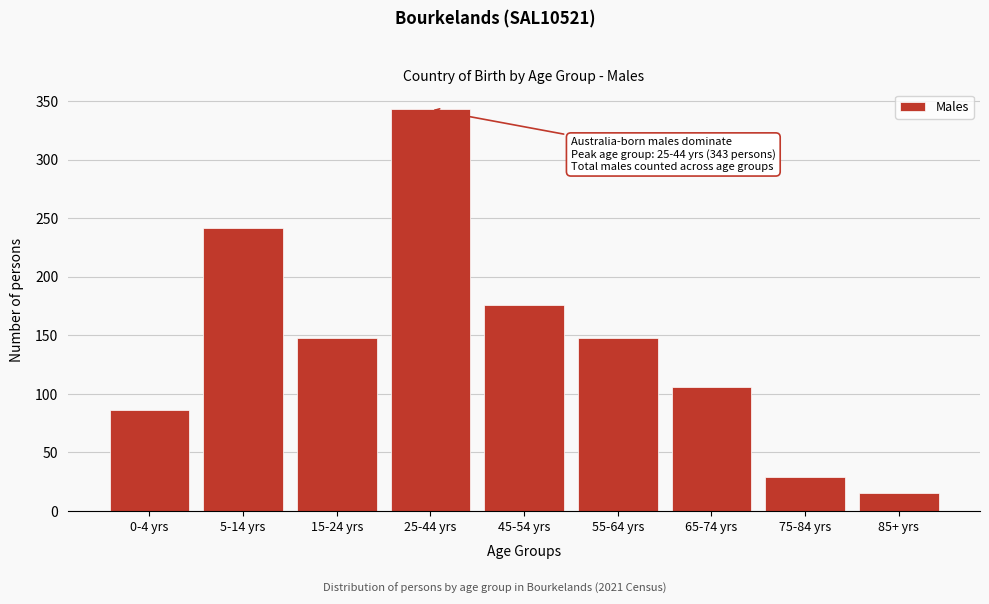

Reading left to right, what are all the values shown in this chart?

0-4 yrs=86	5-14 yrs=242	15-24 yrs=148	25-44 yrs=343	45-54 yrs=176	55-64 yrs=148	65-74 yrs=106	75-84 yrs=29	85+ yrs=15